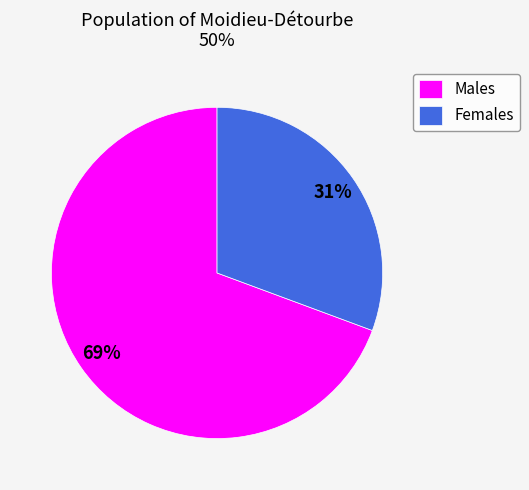

What percentage is the Males slice, to the nearest percent?

69%